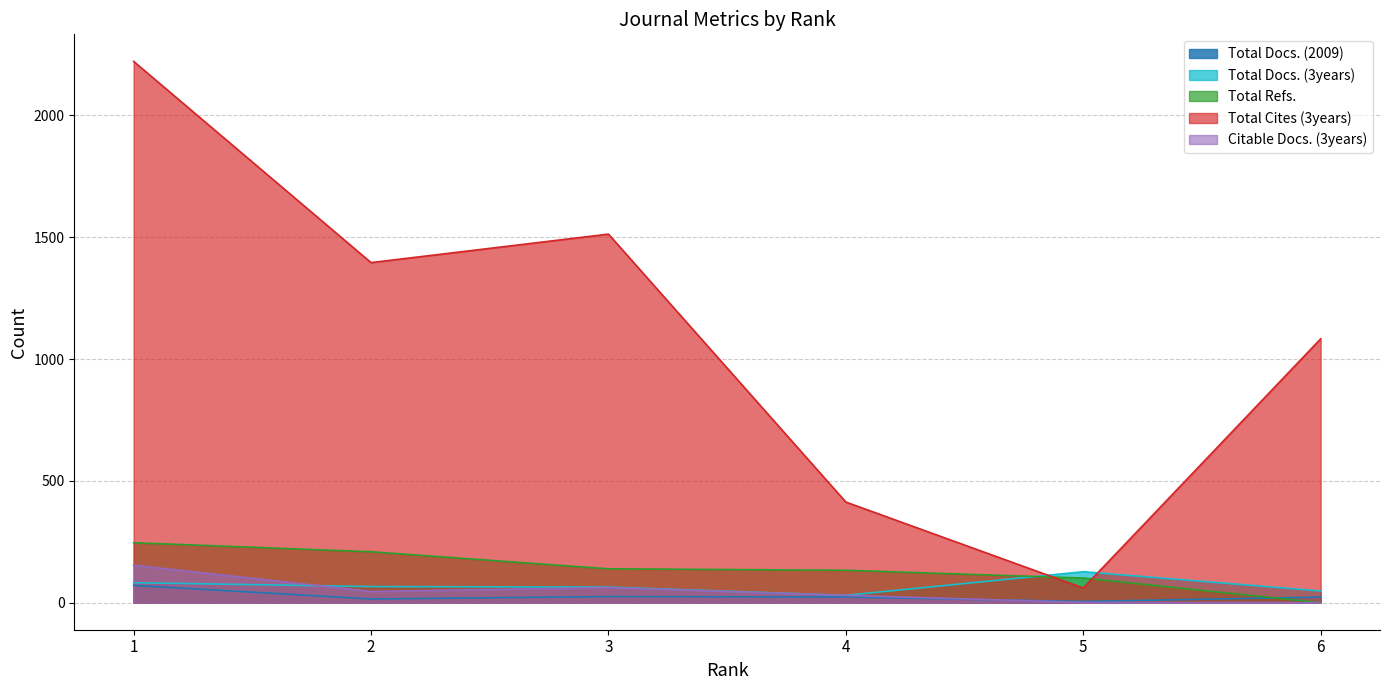

What is the total value across all series at 1?

2775